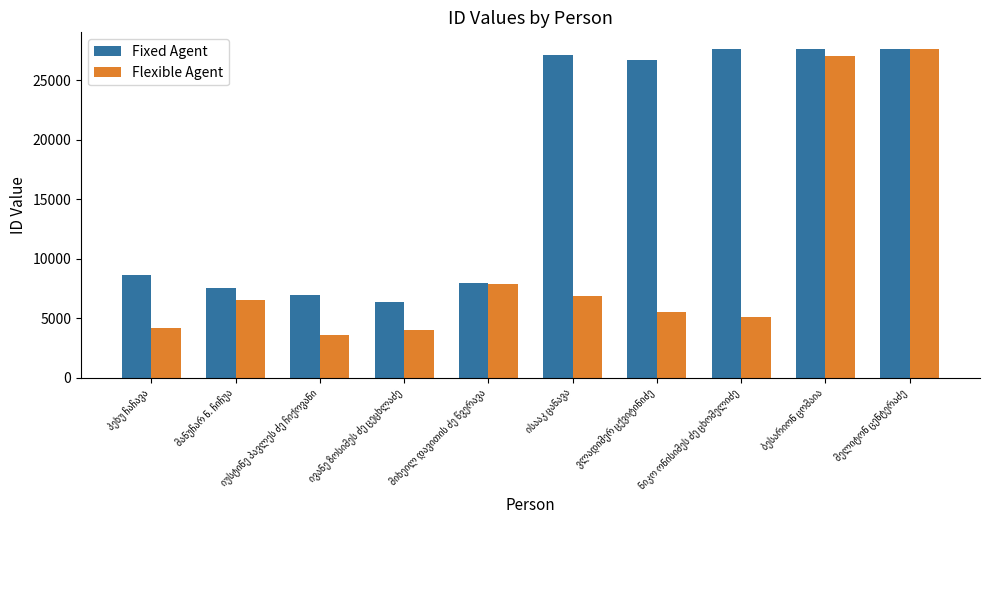

At how many categories does at least one series exceed 26140?

5